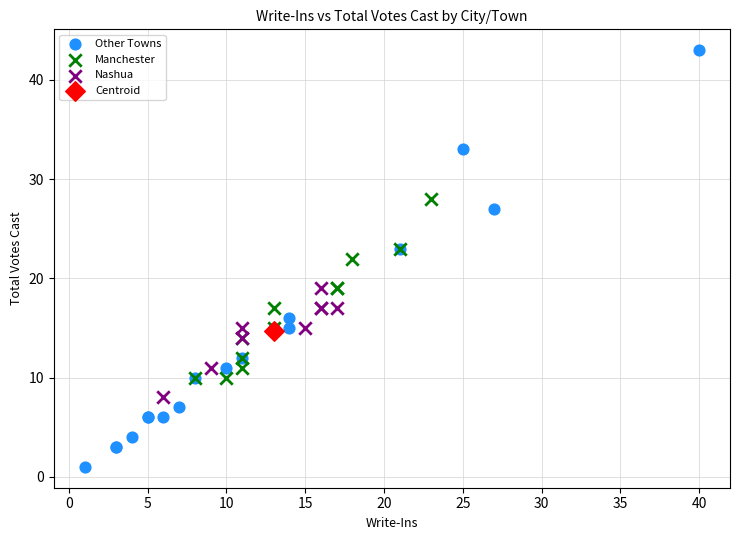

What are all the series names shown in the legend?

Other Towns, Manchester, Nashua, Centroid